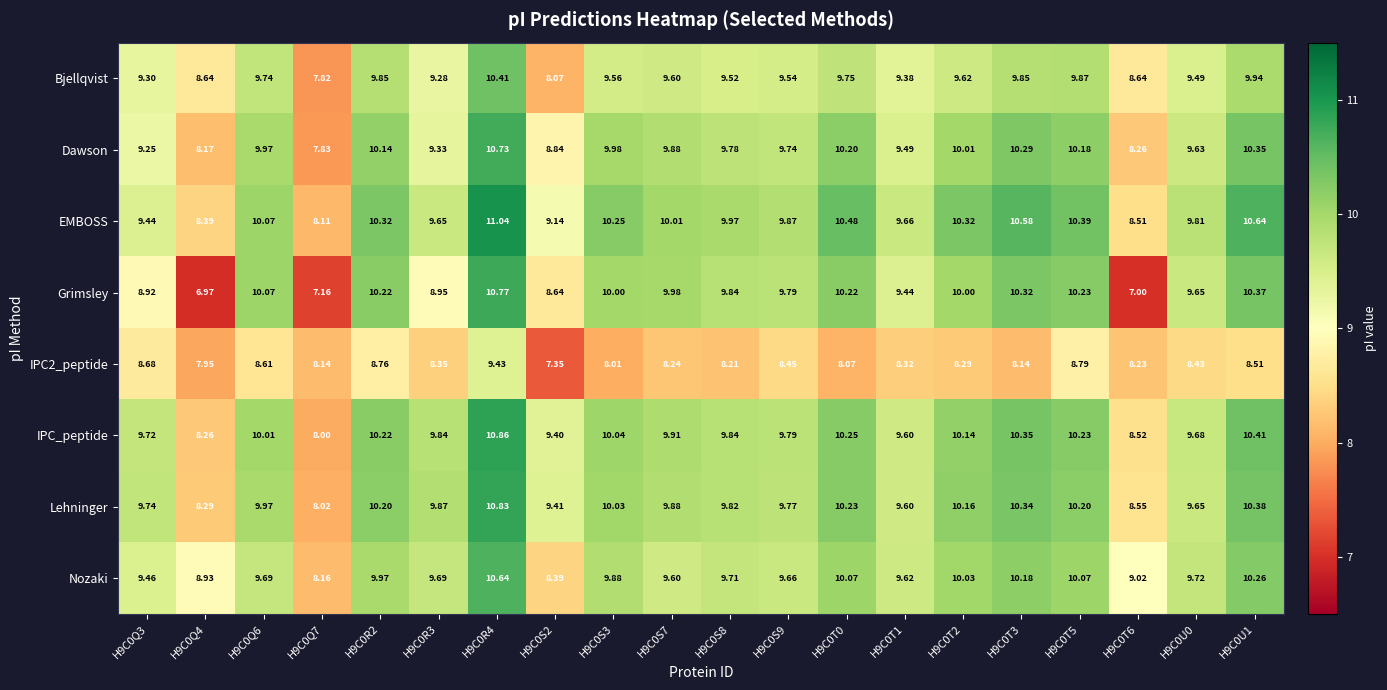

Which series has the widest spread of values?

Grimsley